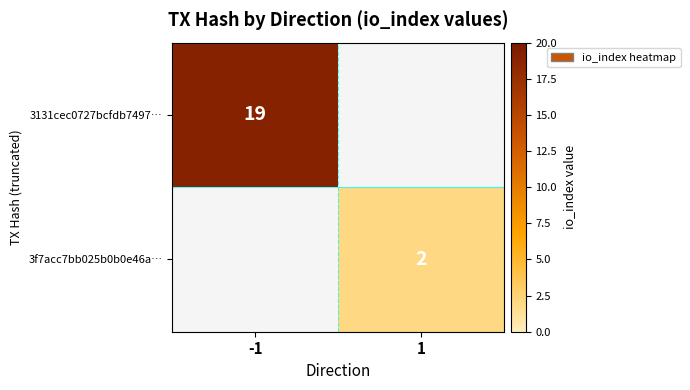

The value of 3f7acc7bb025b0b0e46a… at 1 is 1. True or false?

False